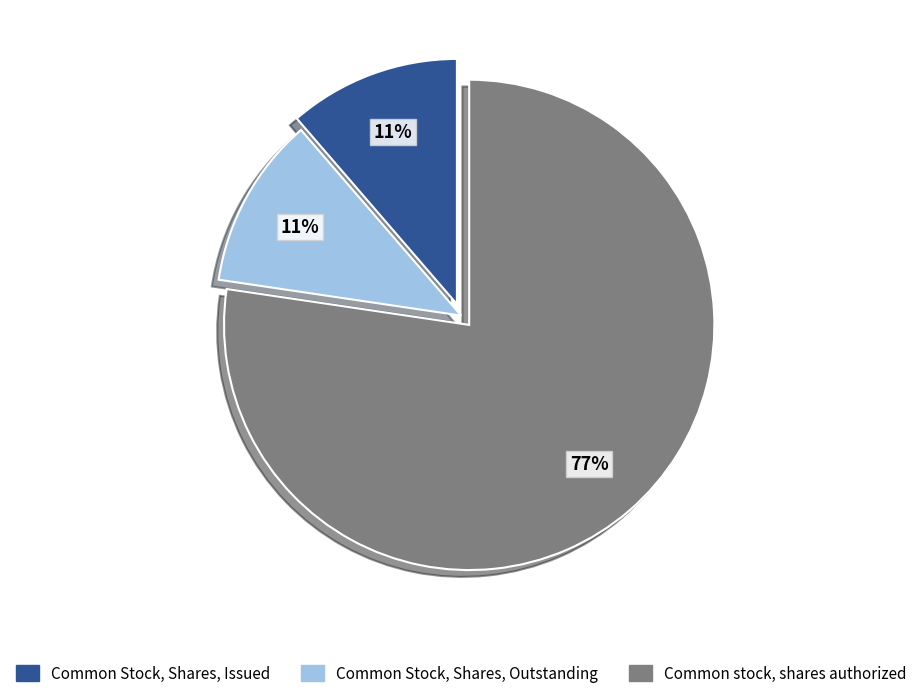

How many segments does this pie chart have?

3